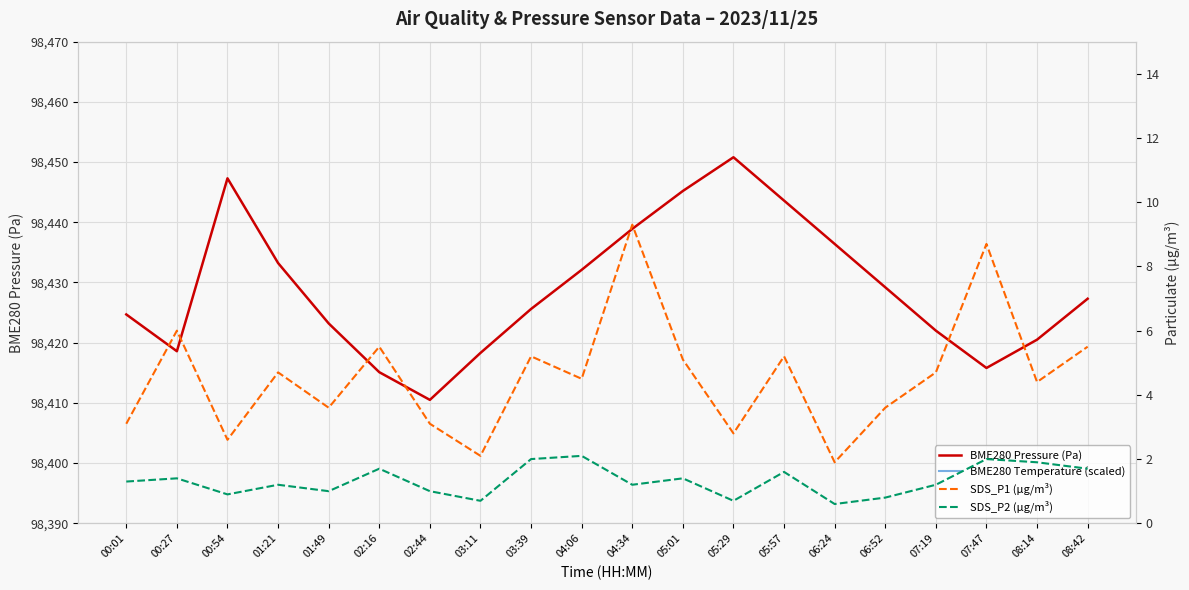

Which series has the largest range (max minus min)?

BME280 Temperature (scaled)